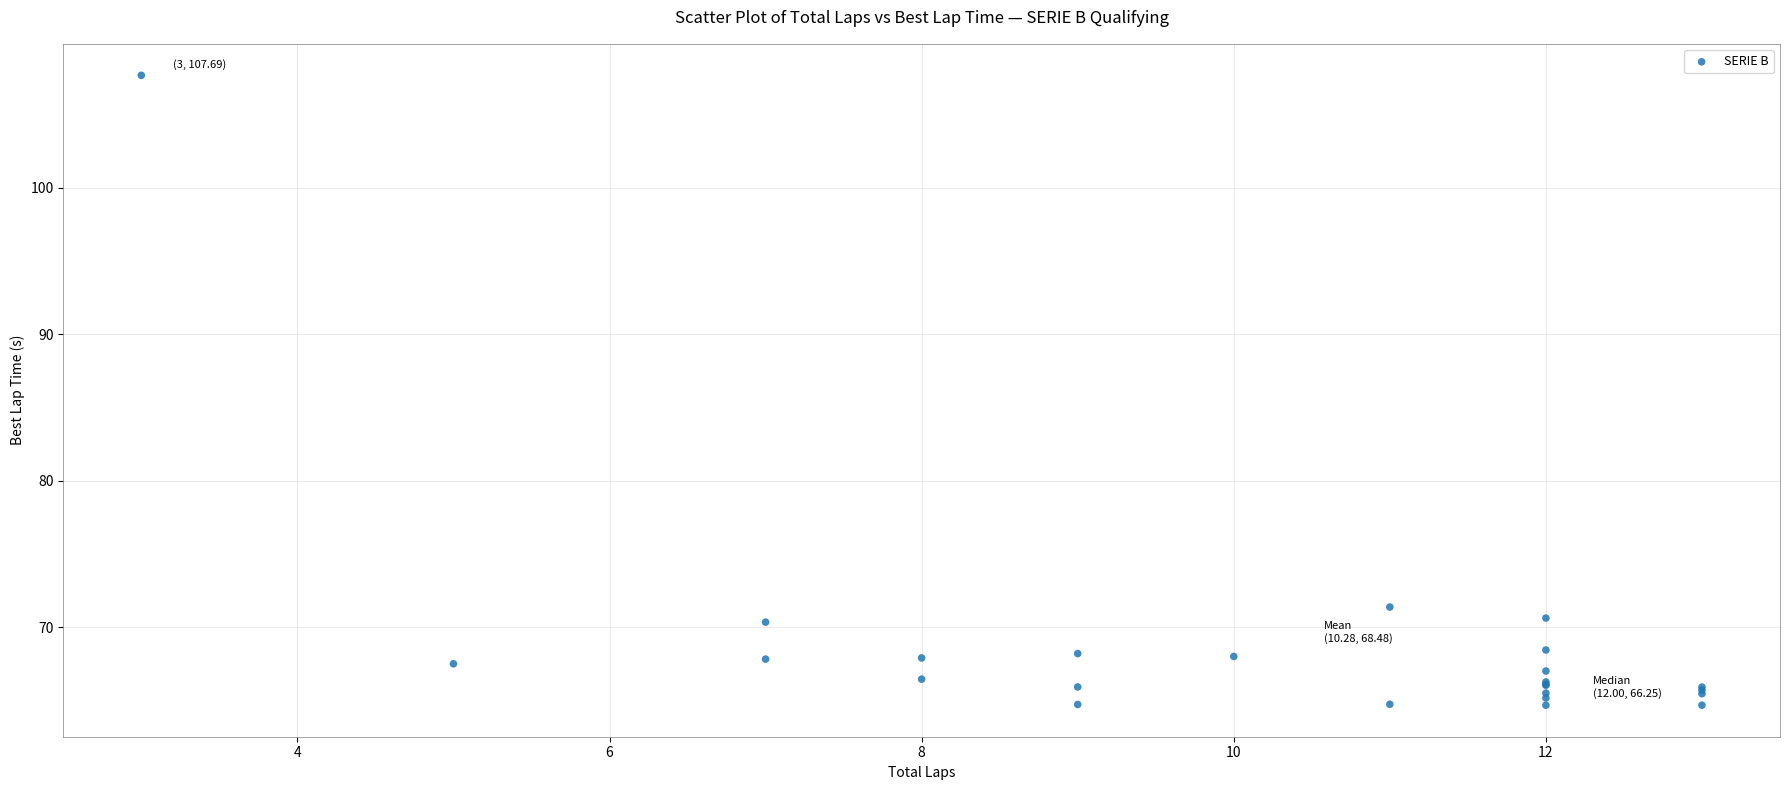

What Y value in the scatter plot is closest to 86?

71.4